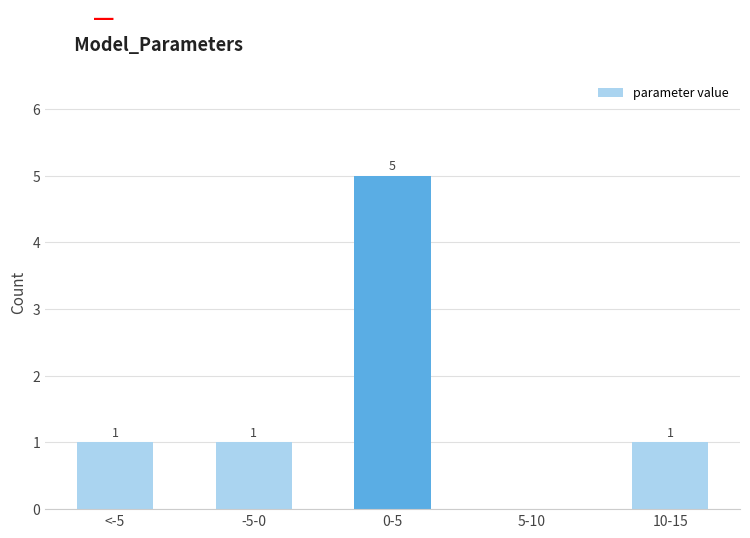

Reading left to right, transcribe all the data shown in this chart.

<-5=1	-5-0=1	0-5=5	5-10=0	10-15=1